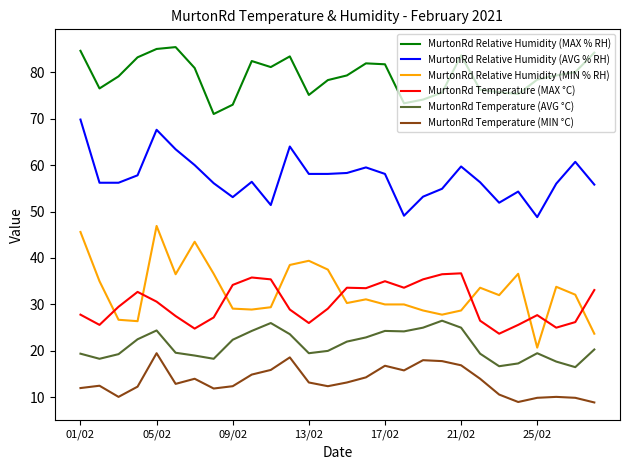

Which series has the largest total across all categories?

MurtonRd Relative Humidity (MAX % RH)